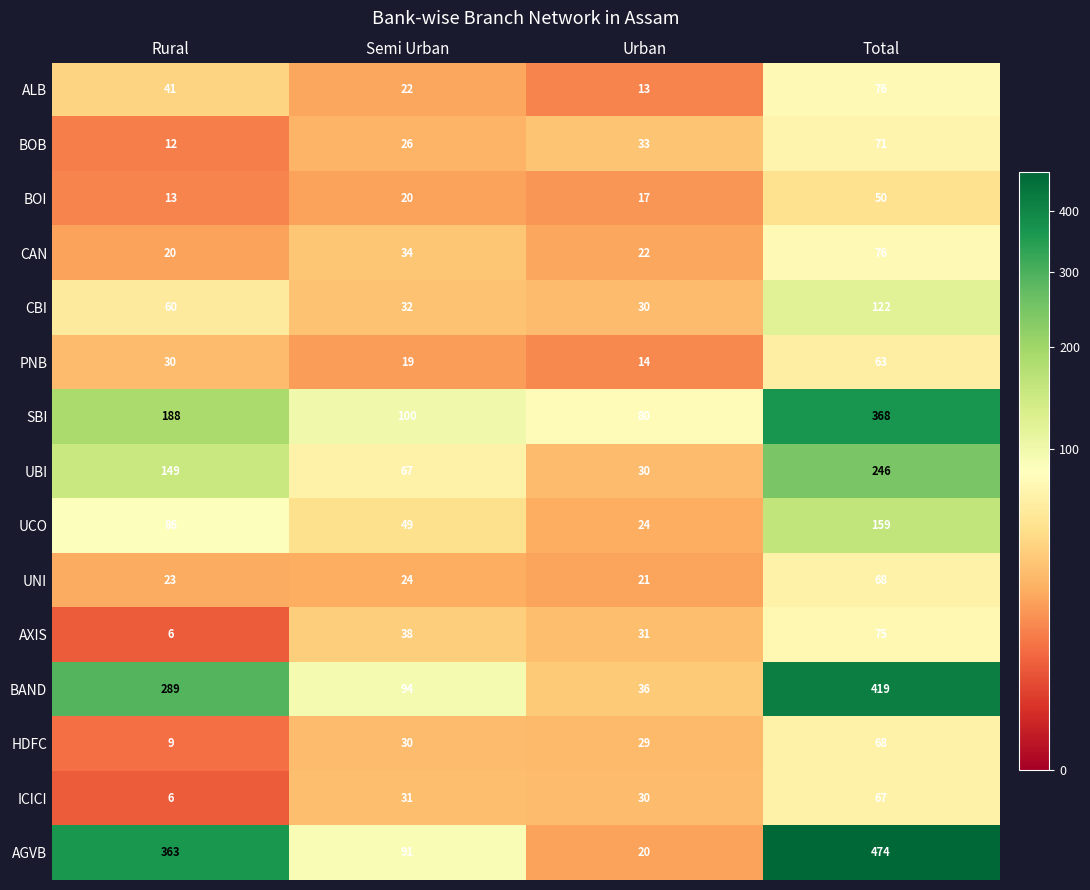

How many series are shown in this chart?

15